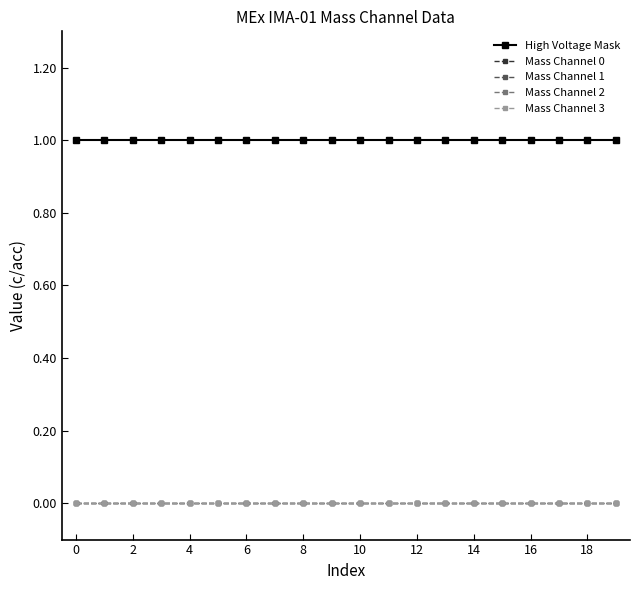

Does the chart have visible grid lines?

No